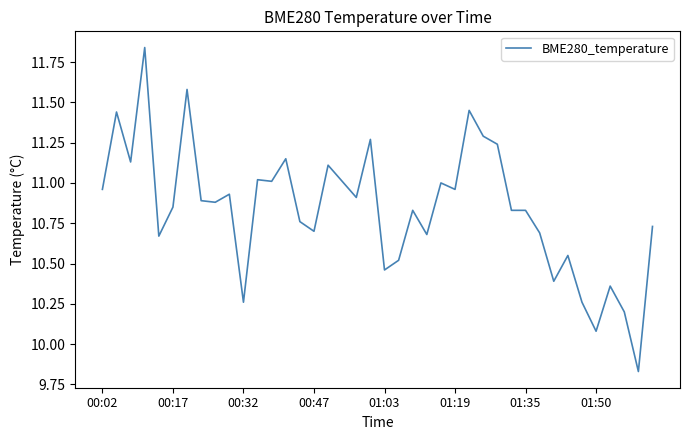

What is the sum of all values?

433.6